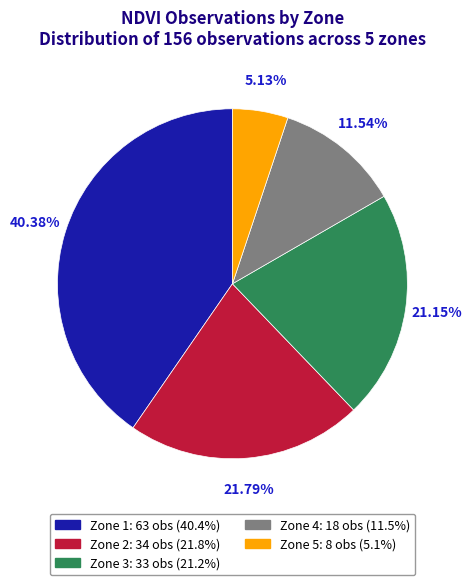

Which slice is the largest?

Zone 1